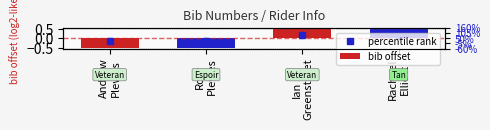

What is the difference between the values at Rory
Plewes and Ian
Greenstreet?

1.0